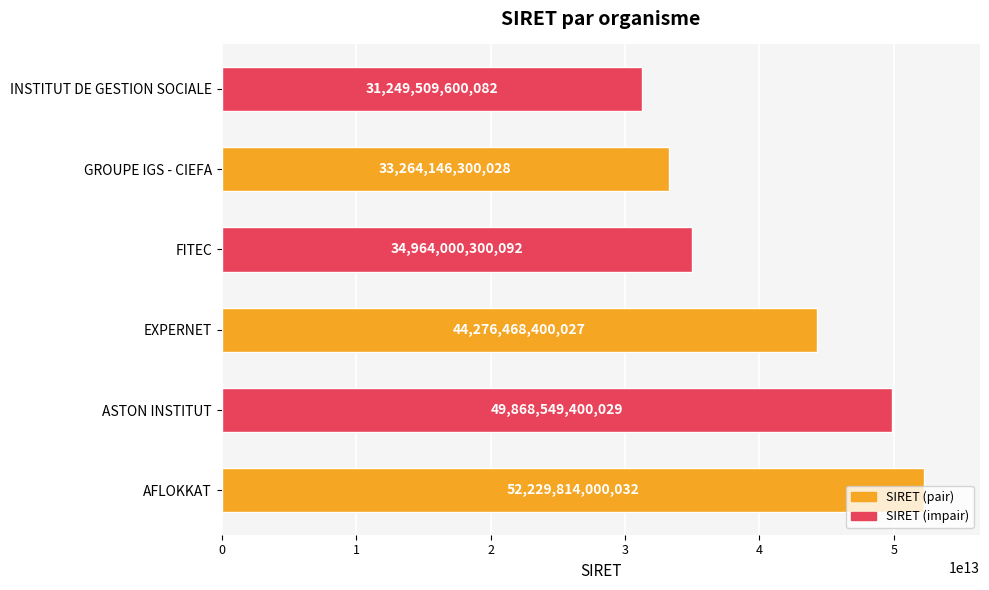

Which label corresponds to the largest value in the chart?

AFLOKKAT